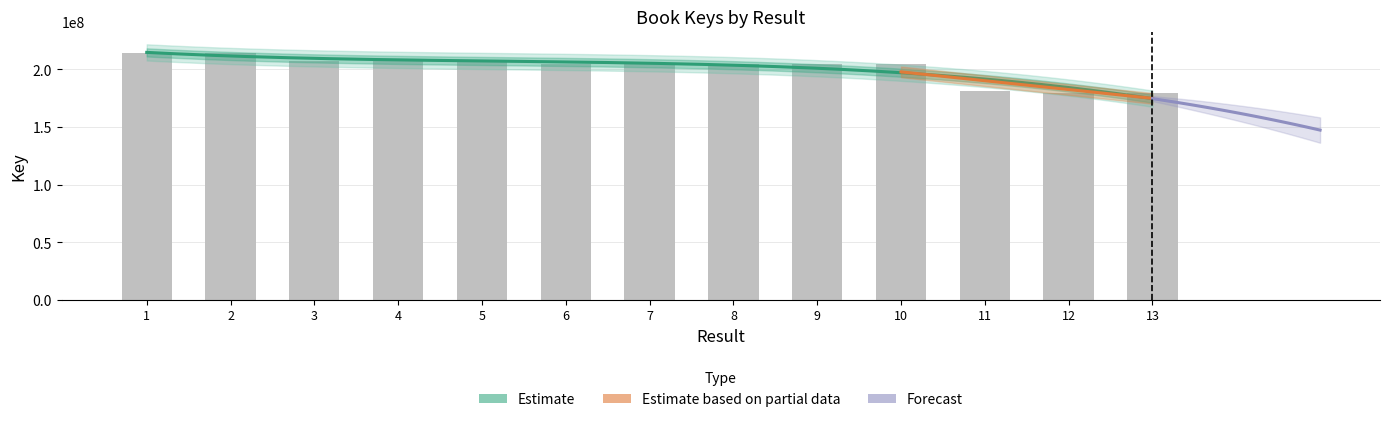

At which label does the data first exceed 204930622?

1